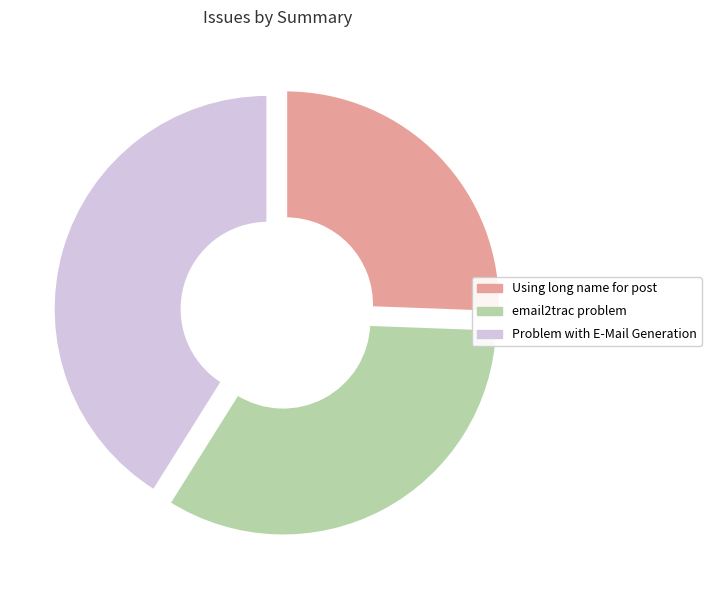

Combined, do email2trac problem and Using long name for post account for over 50%?

Yes